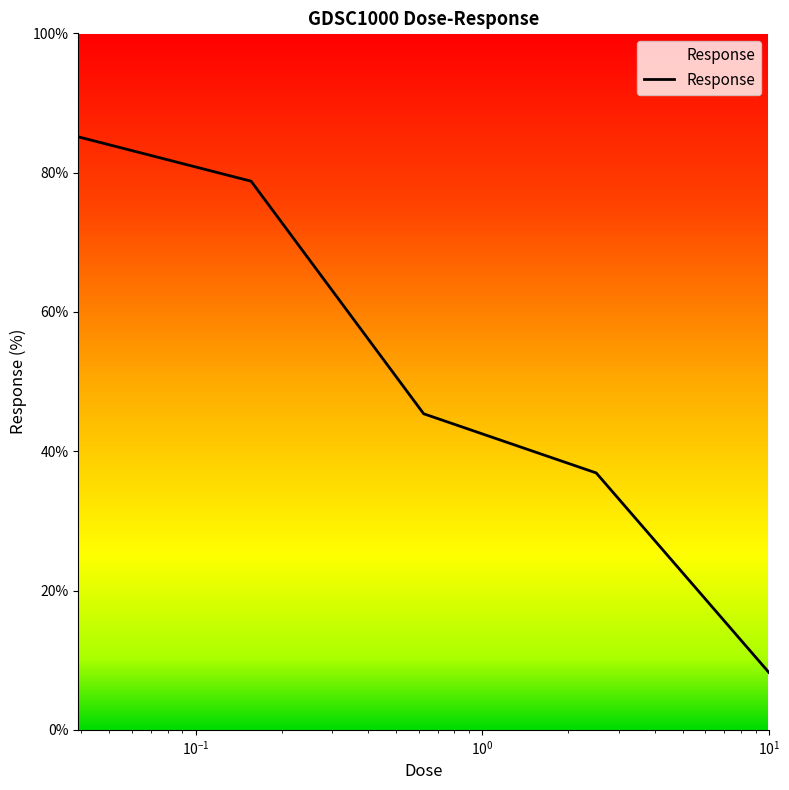

Does the chart display data point markers on the line(s)?

No